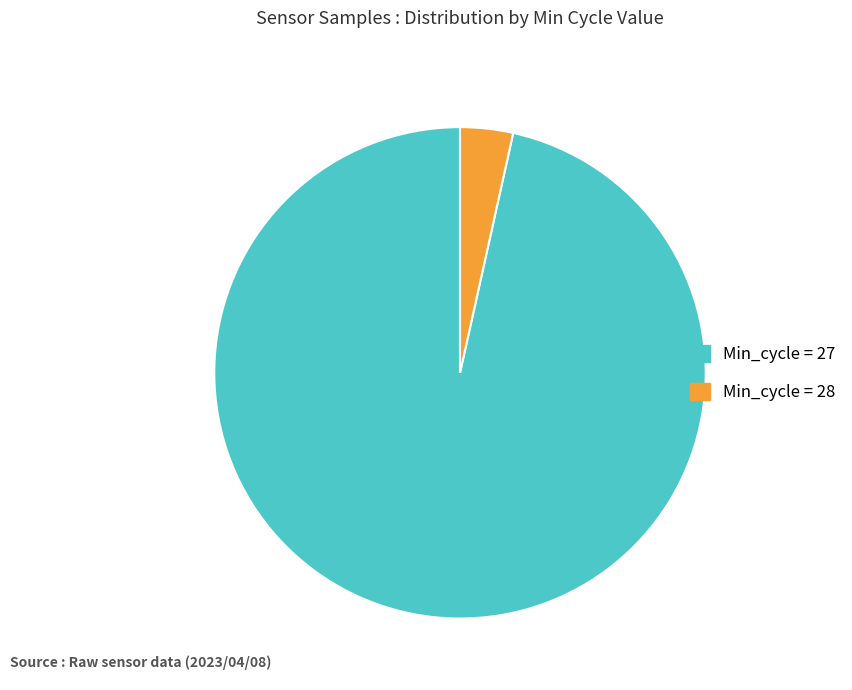

How many slices are in this pie chart?

2